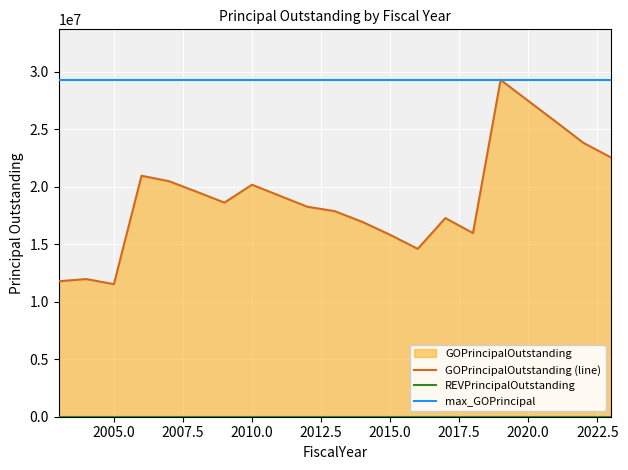

Is it true that the value at 2023 is 22535000?

True